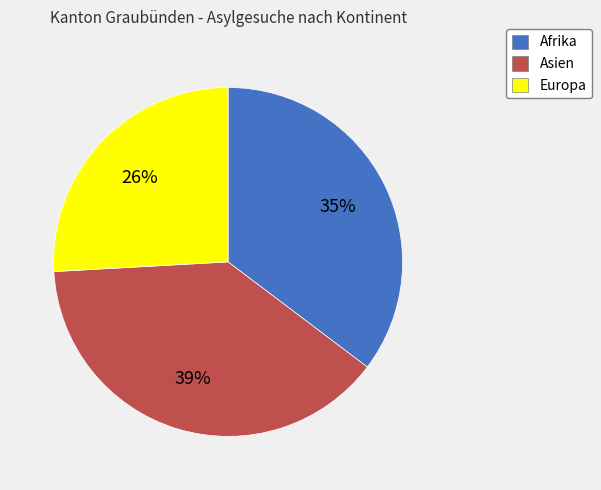

Is there any slice that represents more than half of the pie?

No